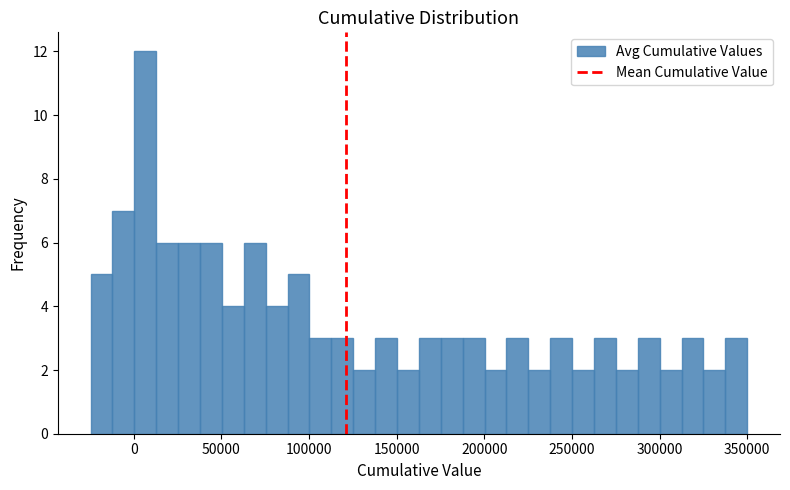

Around what value on the x-axis is the tallest bar? Give the approximate position of its centre, as read against the axis.

5000